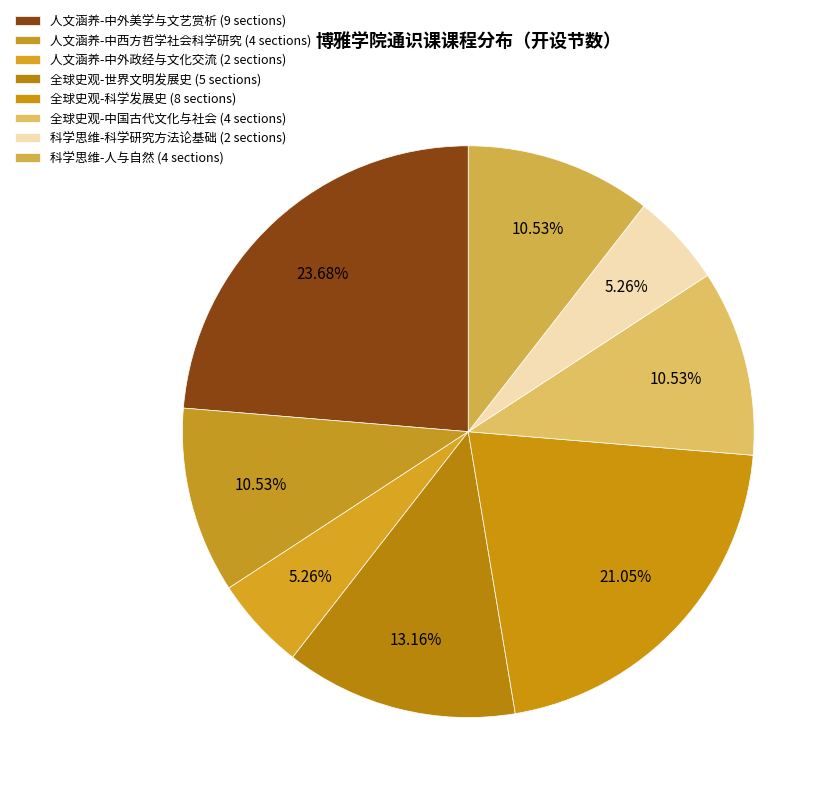

Count the number of slices in the pie.

8